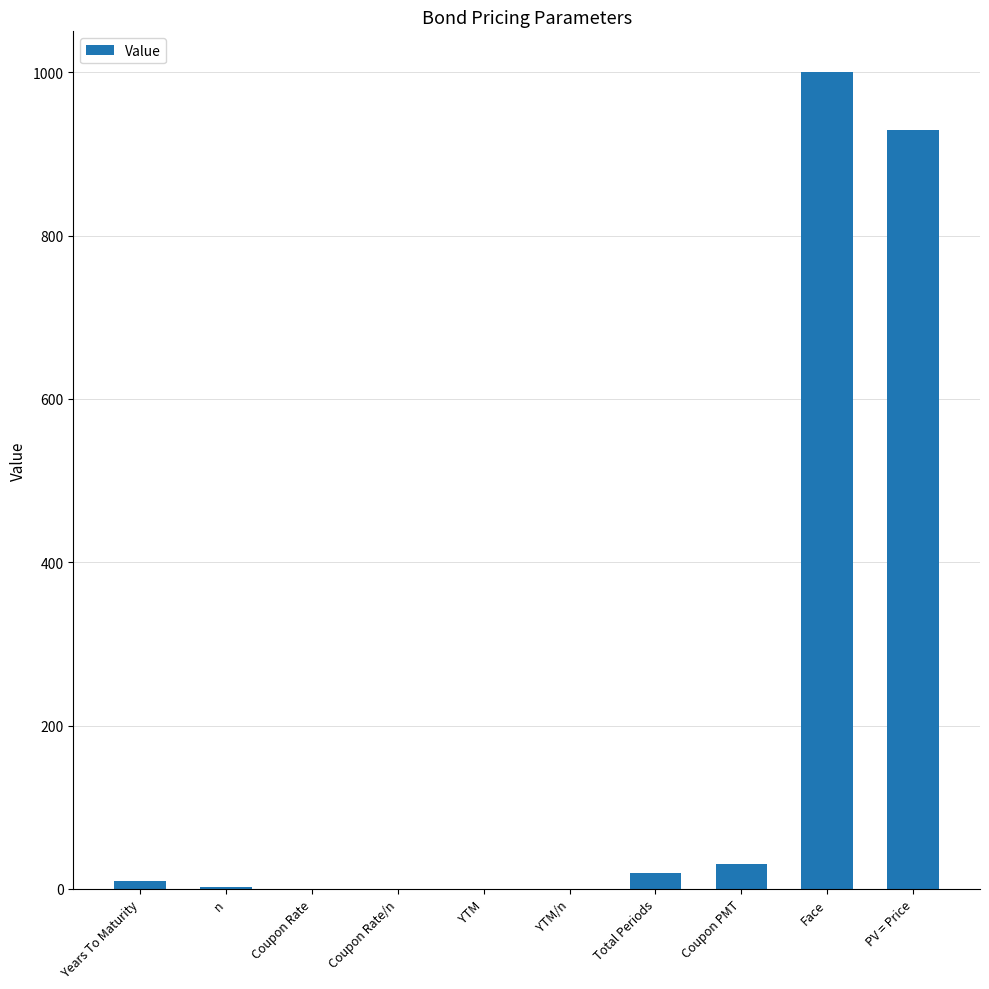

What is the change in value from Coupon PMT to Face?

+970.0